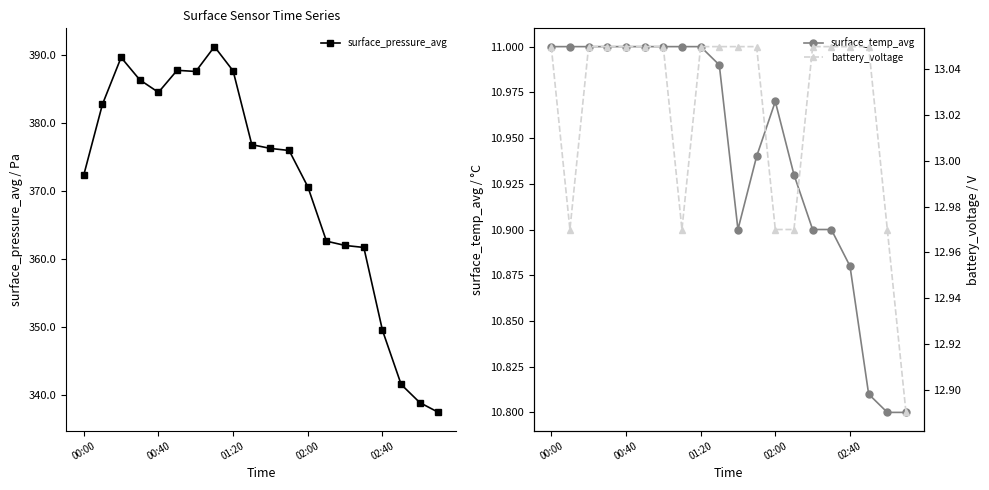

What is the minimum value for surface_pressure_avg?

337.5